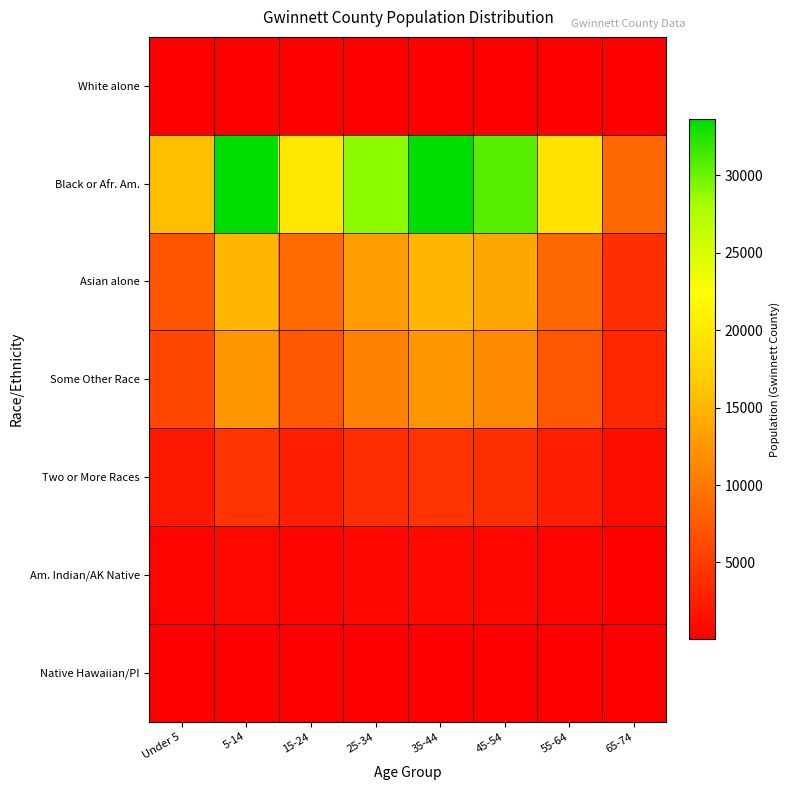

Between 25-34 and 65-74, which series saw the biggest shift?

Black or Afr. Am.